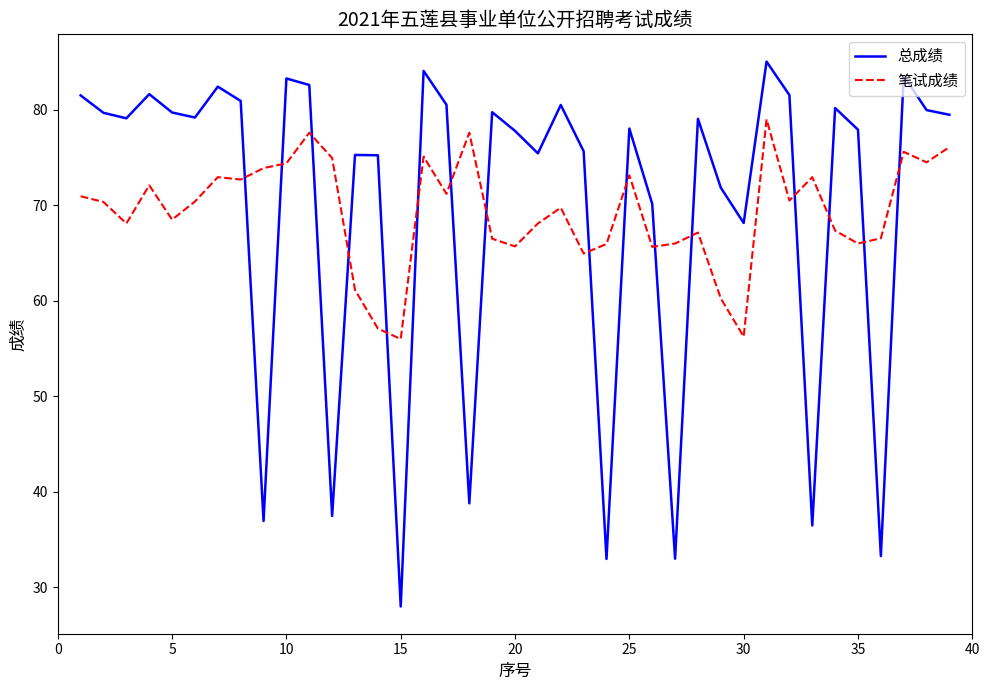

True or false: 笔试成绩 and 总成绩 cross at least once.

True